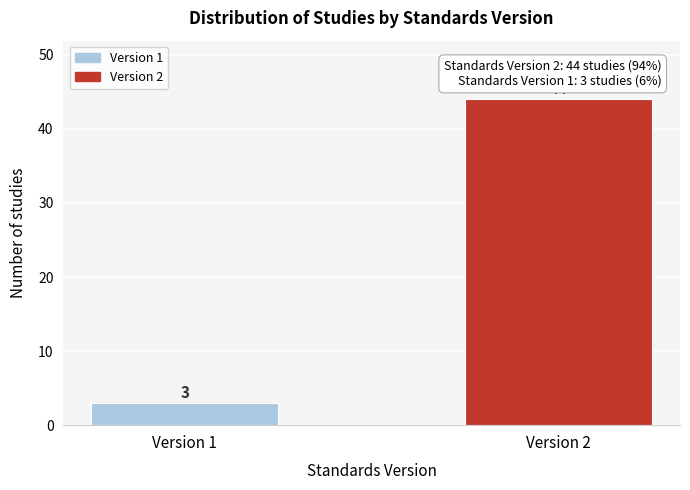

Reading left to right, list all the values displayed in this chart.

3	44